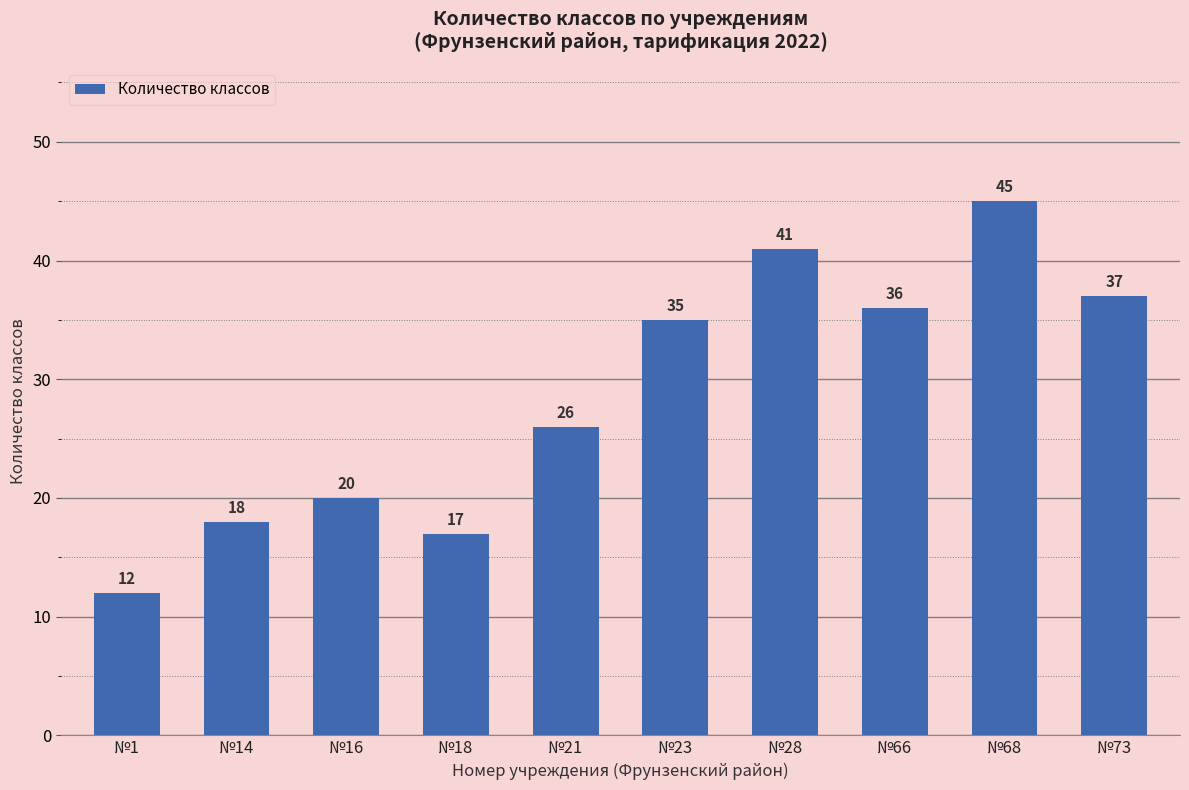

Reading right to left, list all the values displayed in this chart.

№73=37	№68=45	№66=36	№28=41	№23=35	№21=26	№18=17	№16=20	№14=18	№1=12